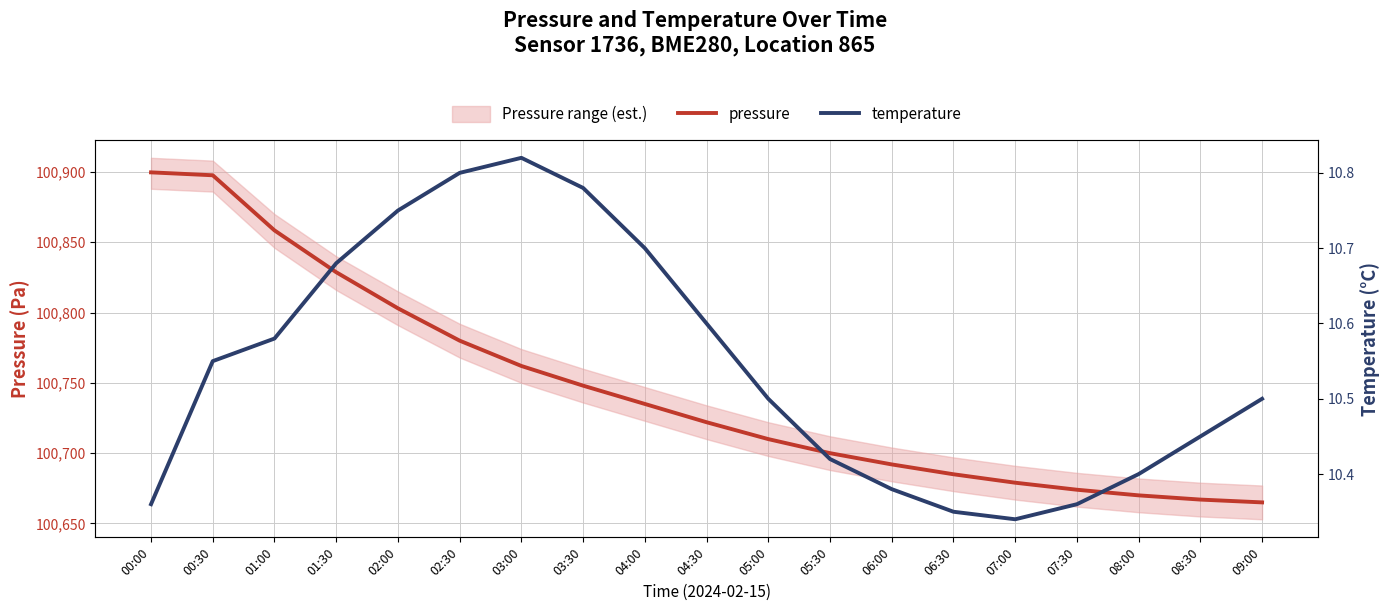

List the series in order of their peak value, lowest first.

temperature, pressure